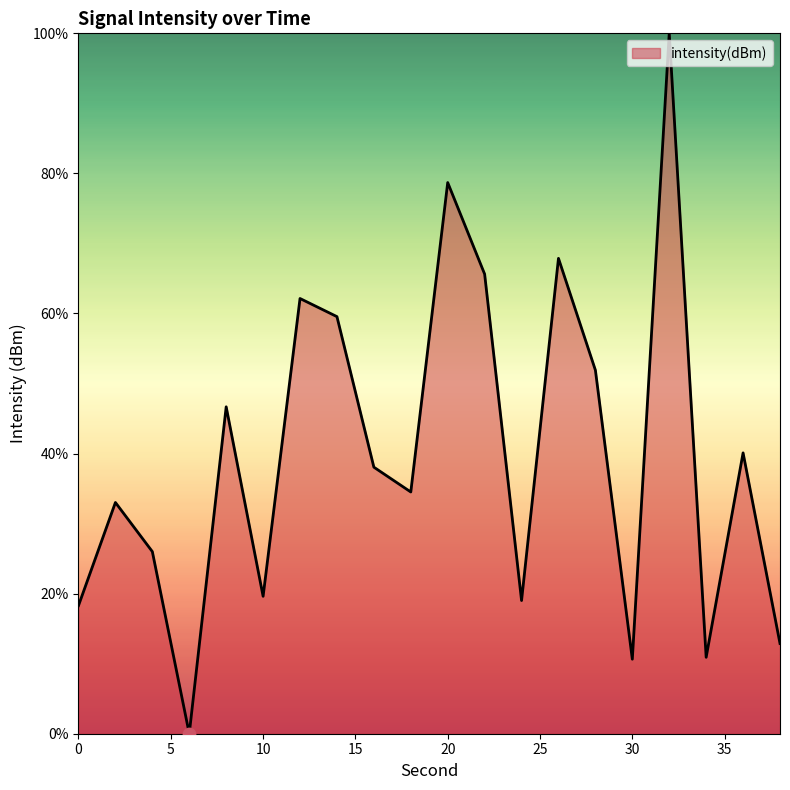

What is the greatest value displayed?

100.0